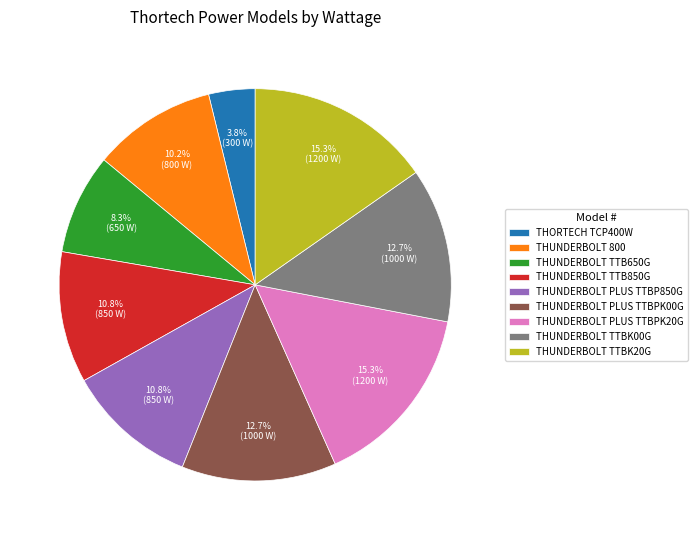

Is it true that THUNDERBOLT TTBK20G is 15% of the pie?

True